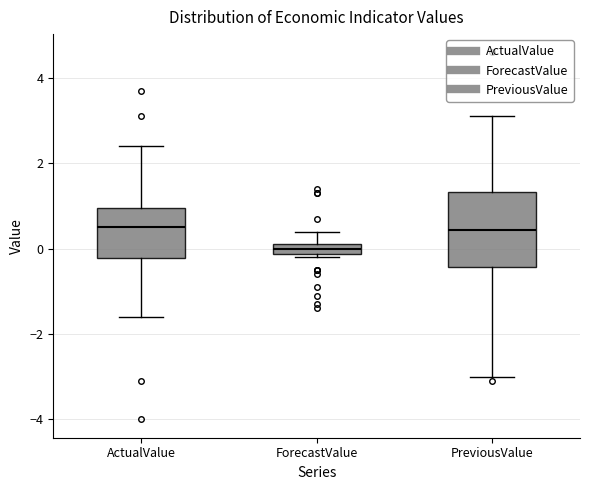

Which box is the tallest, from its lower edge to its upper edge?

PreviousValue